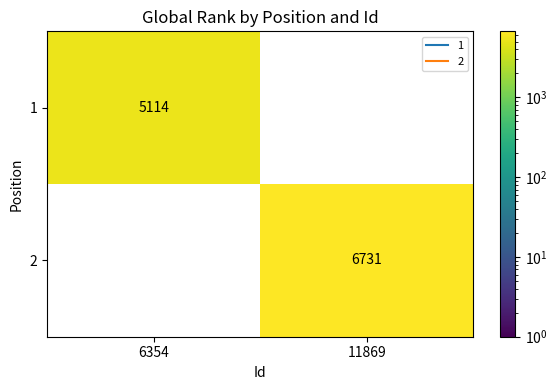

What is the spread (max minus min) of values at 6354?

5114